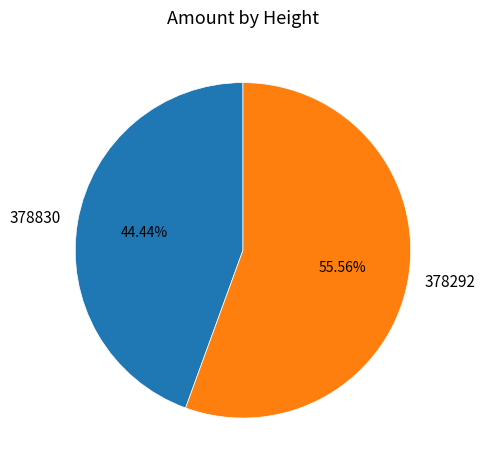

Which has a higher value, 378830 or 378292?

378292